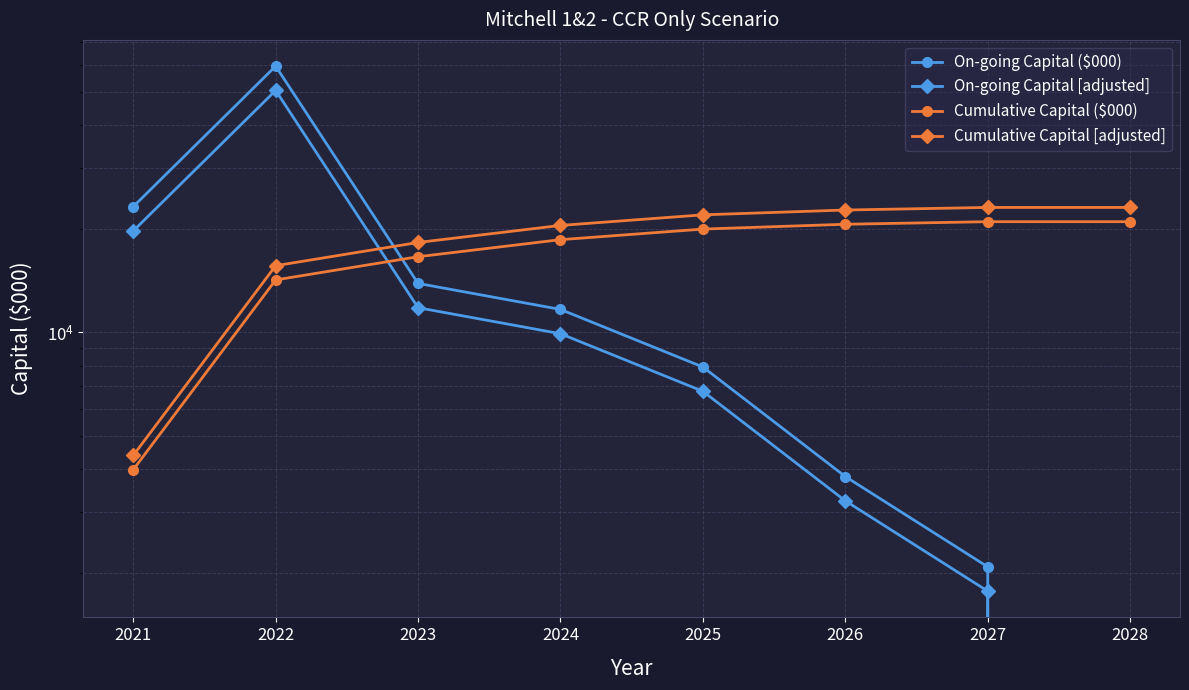

True or false: Cumulative Capital [adjusted] has a value of 9211.2 at 2027.

False